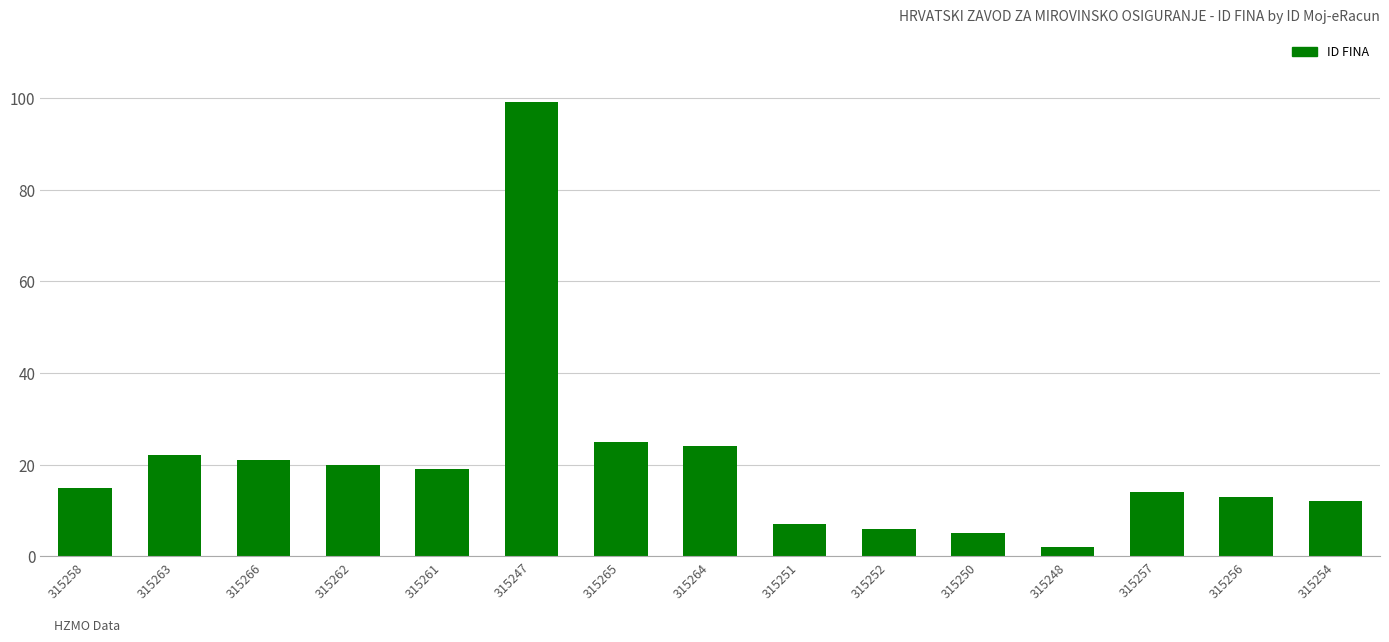

Rank the categories by value from lowest to highest.

315248, 315250, 315252, 315251, 315254, 315256, 315257, 315258, 315261, 315262, 315266, 315263, 315264, 315265, 315247